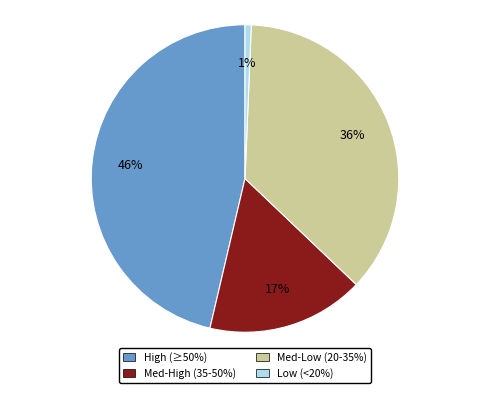

To the nearest percent, what is the average slice percentage?

25%